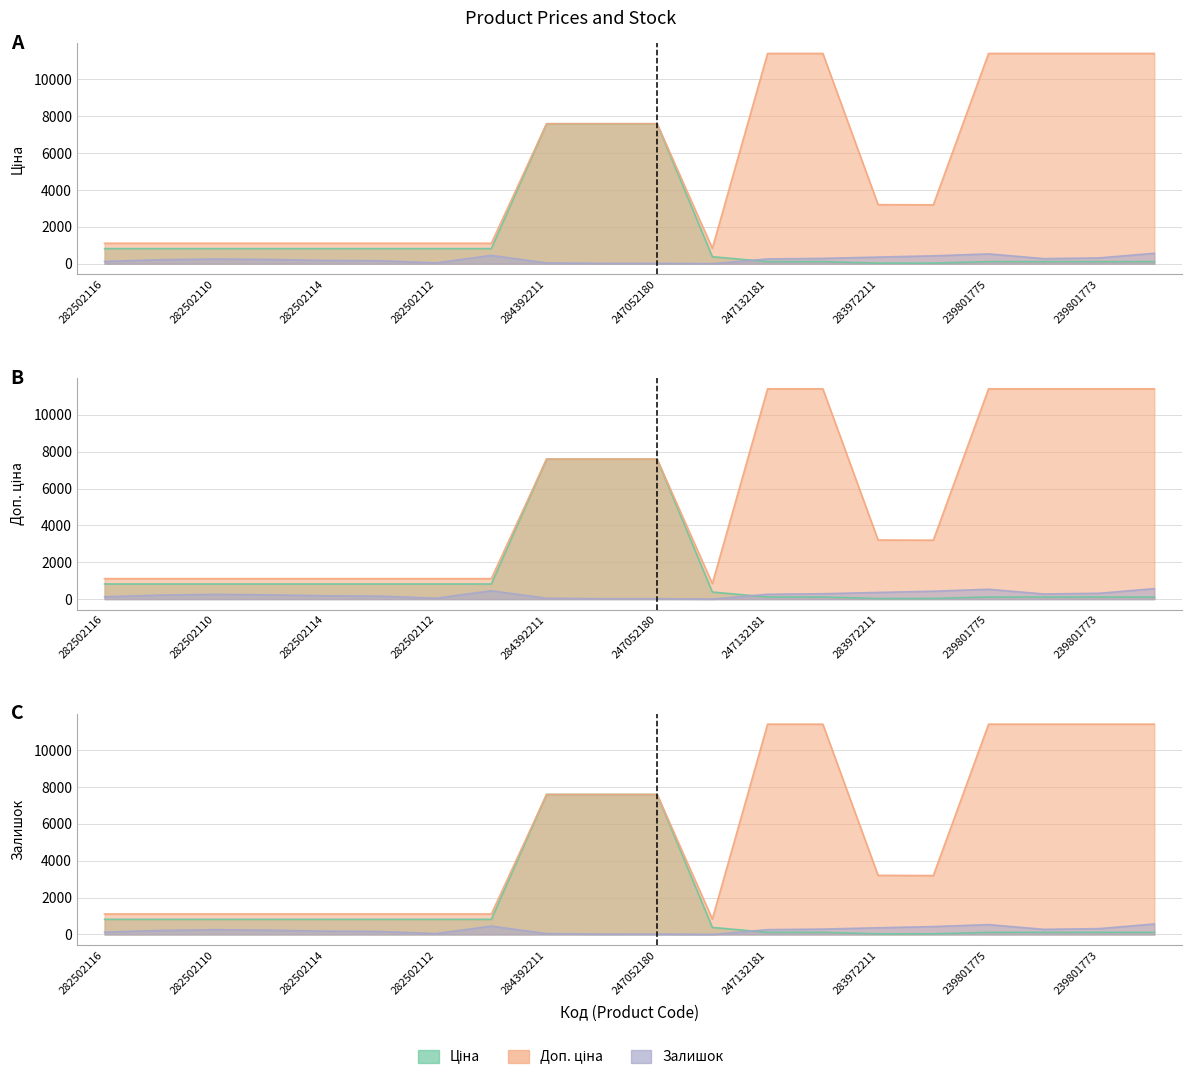

What is the value of the Доп. ціна point at the 20th from the left?

11410.0